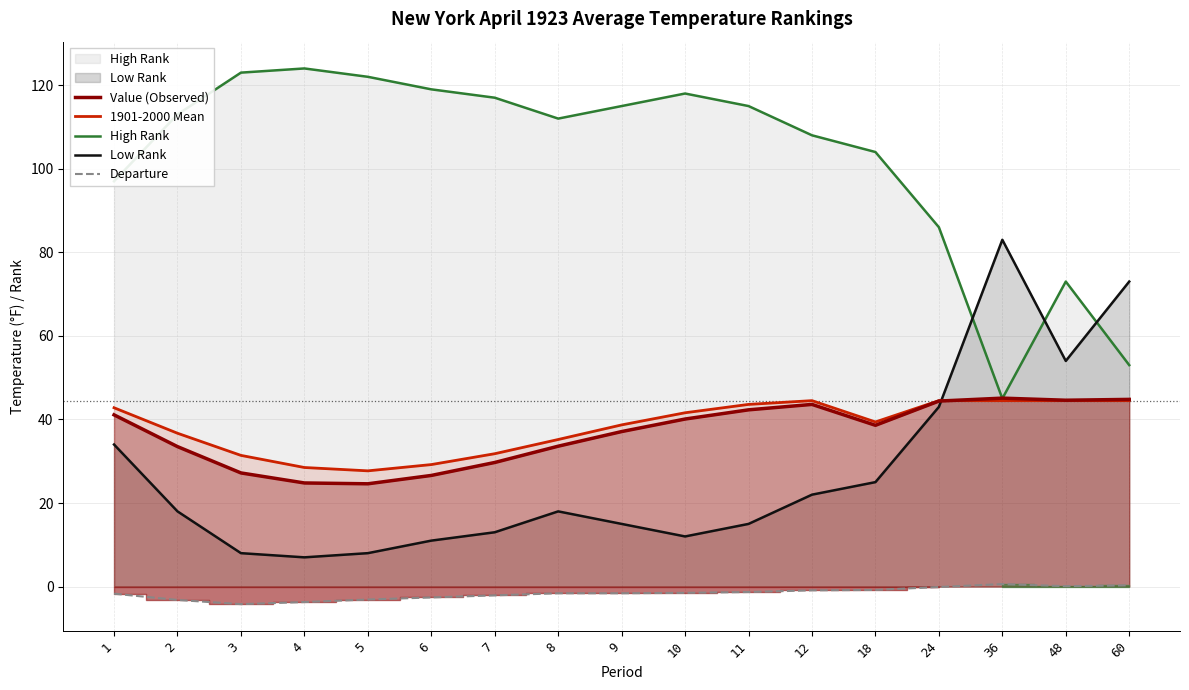

What is the difference between the Low Rank values at 2 and 3?

10.0